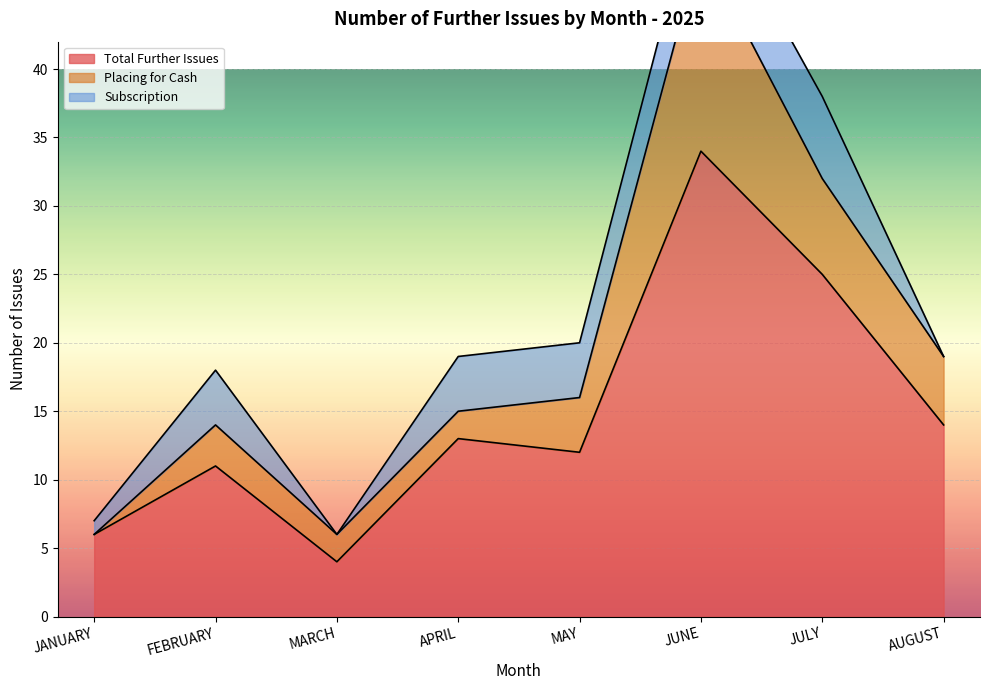

What is the lowest value of the Total Further Issues series?

4